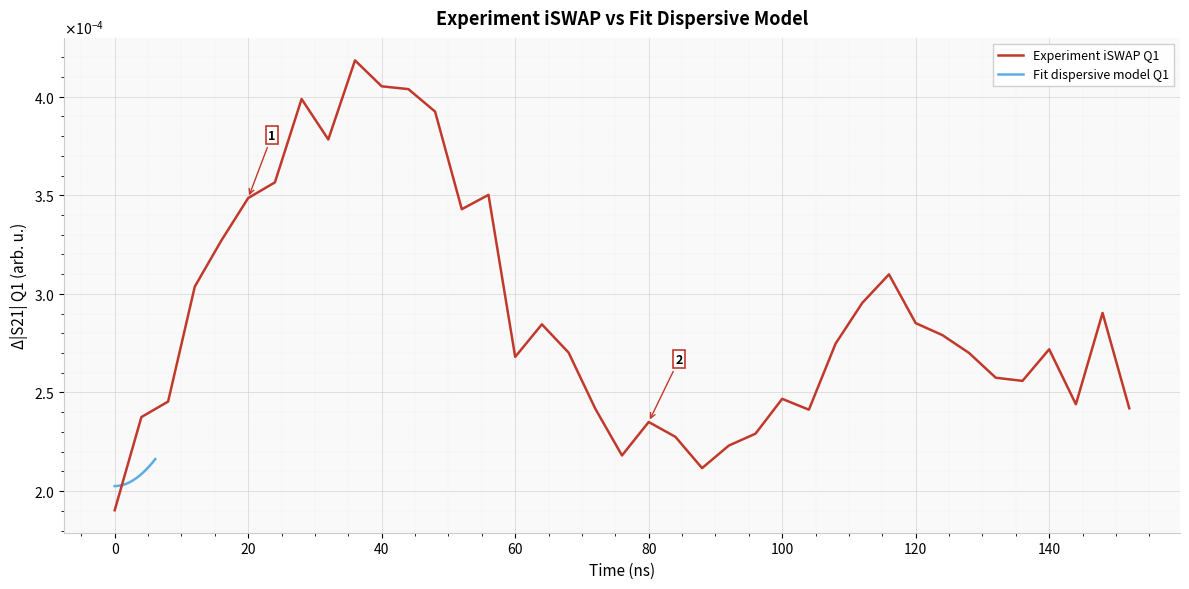

Which series has the largest range (max minus min)?

Experiment iSWAP Q1